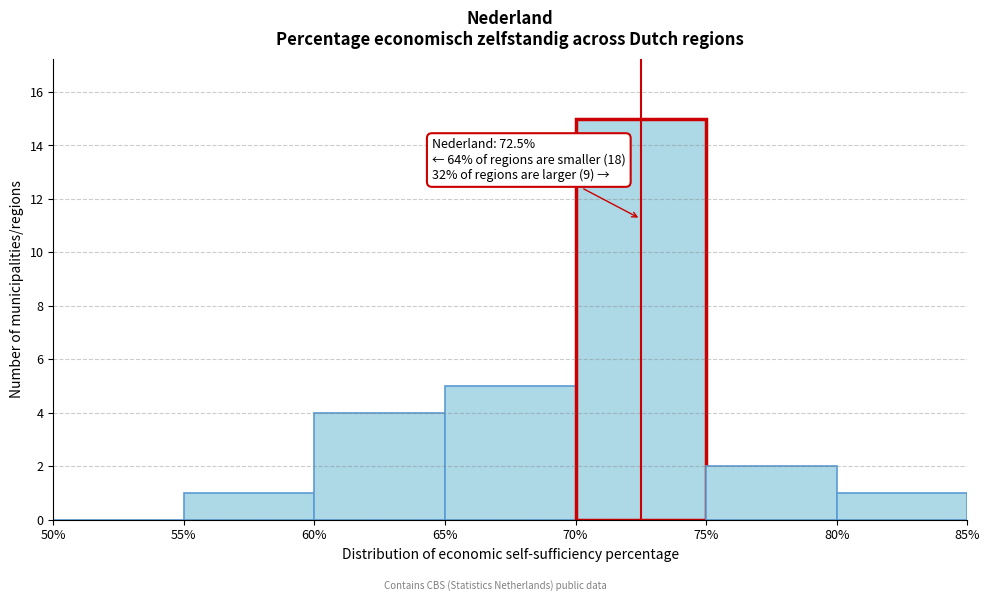

Which range on the x-axis has the tallest bar?

70% to 75%